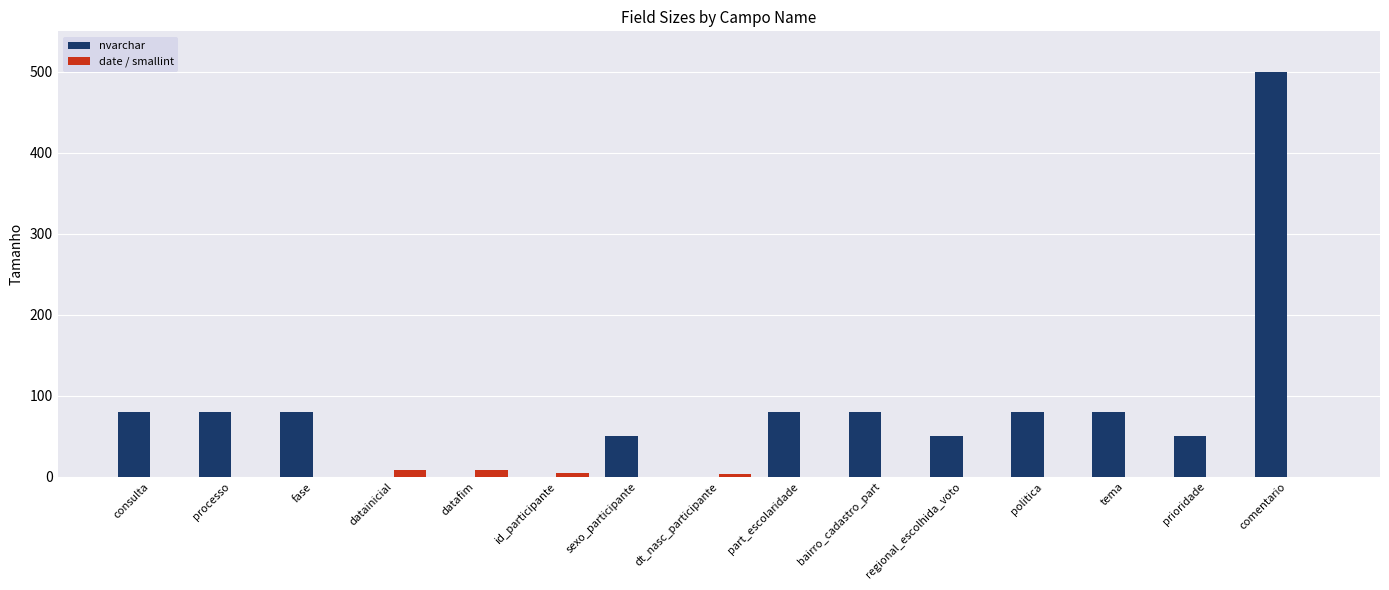

The value of nvarchar at datafim is 0. True or false?

True